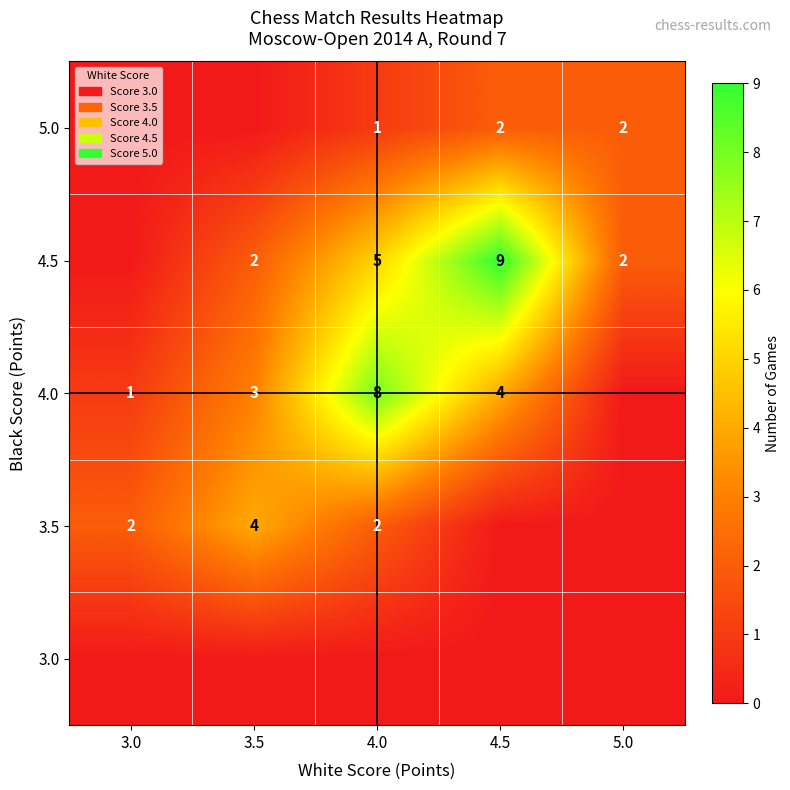

True or false: 5.0 has a value of 2 at 5.0.

True